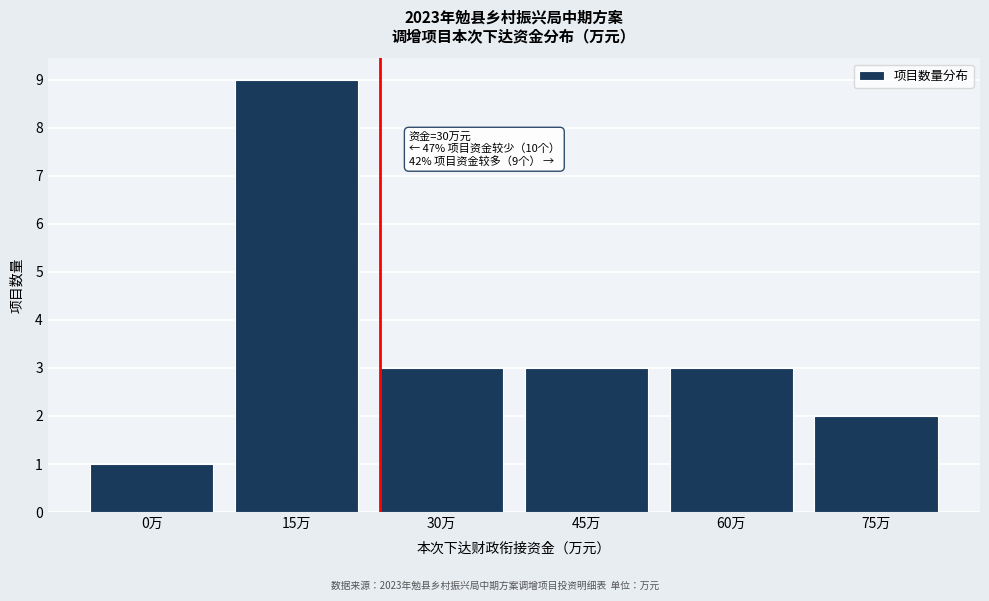

Reading left to right, transcribe all the data shown in this chart.

1	9	3	3	3	2